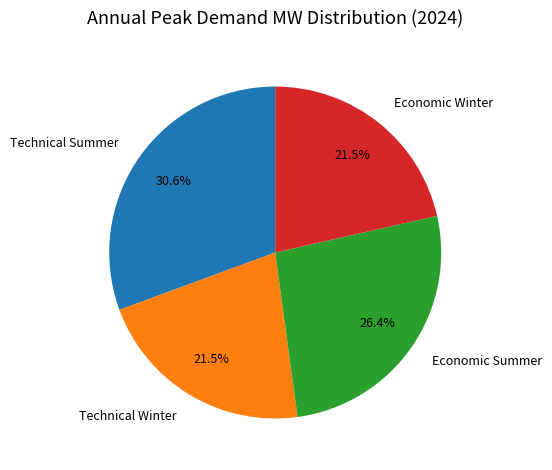

Does Economic Summer account for over 50% of the chart?

No